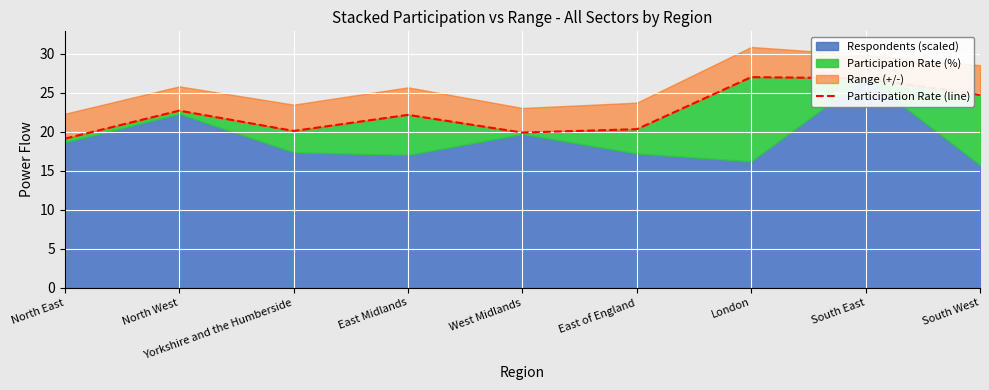

Reading left to right, what are all the values shown in this chart?

North East=19.1	North West=22.7	Yorkshire and the Humberside=20.1	East Midlands=22.1	West Midlands=19.9	East of England=20.3	London=27.0	South East=26.8	South West=24.7